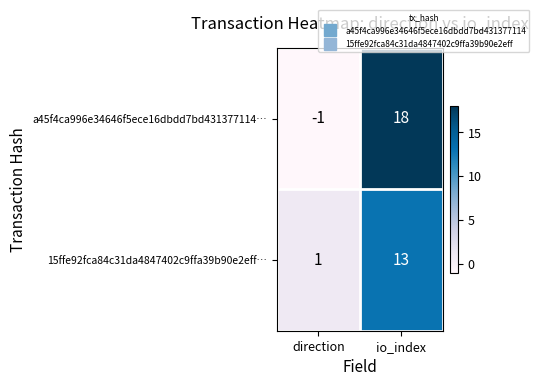

Is it true that a45f4ca996e34646f5ece16dbdd7bd431377114… equals 11 at io_index?

False